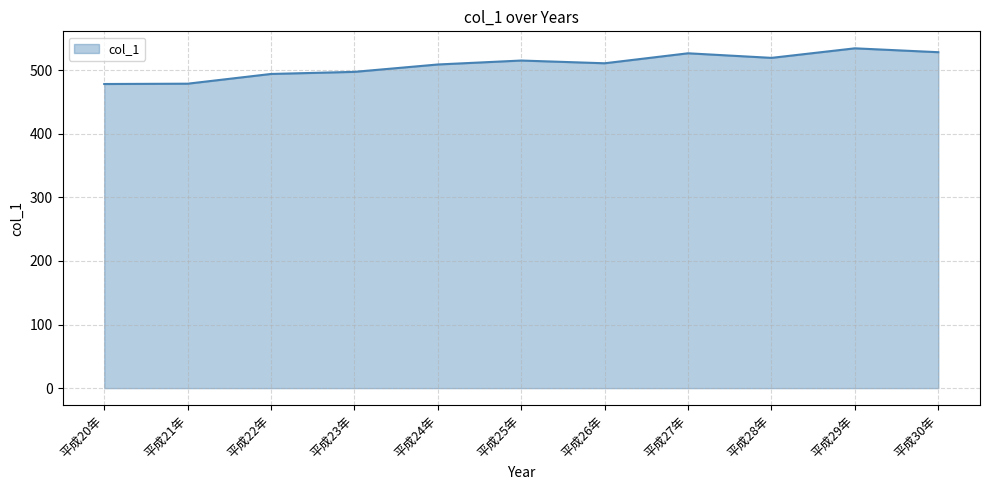

What value does the data have at 平成28年?

519.2